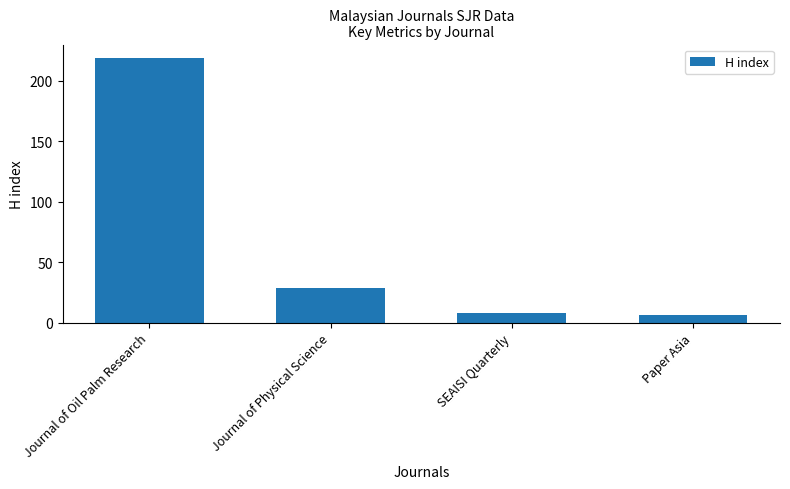

What is the ratio of the value at Paper Asia to the value at Journal of Physical Science?

0.2